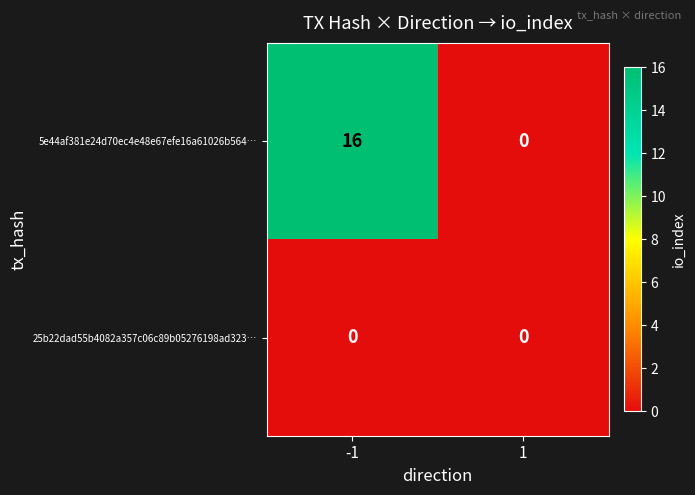

At how many categories does at least one series exceed 1?

1